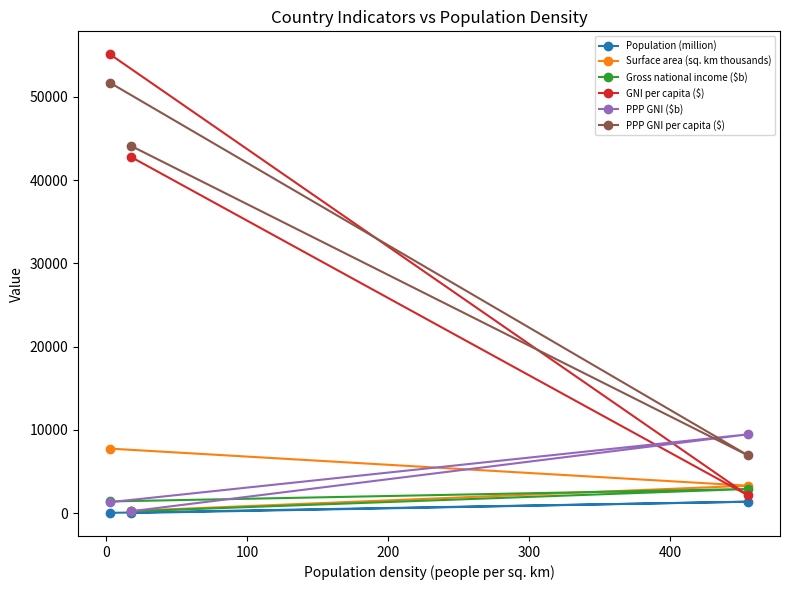

What is the maximum value for Population (million)?

1366.4